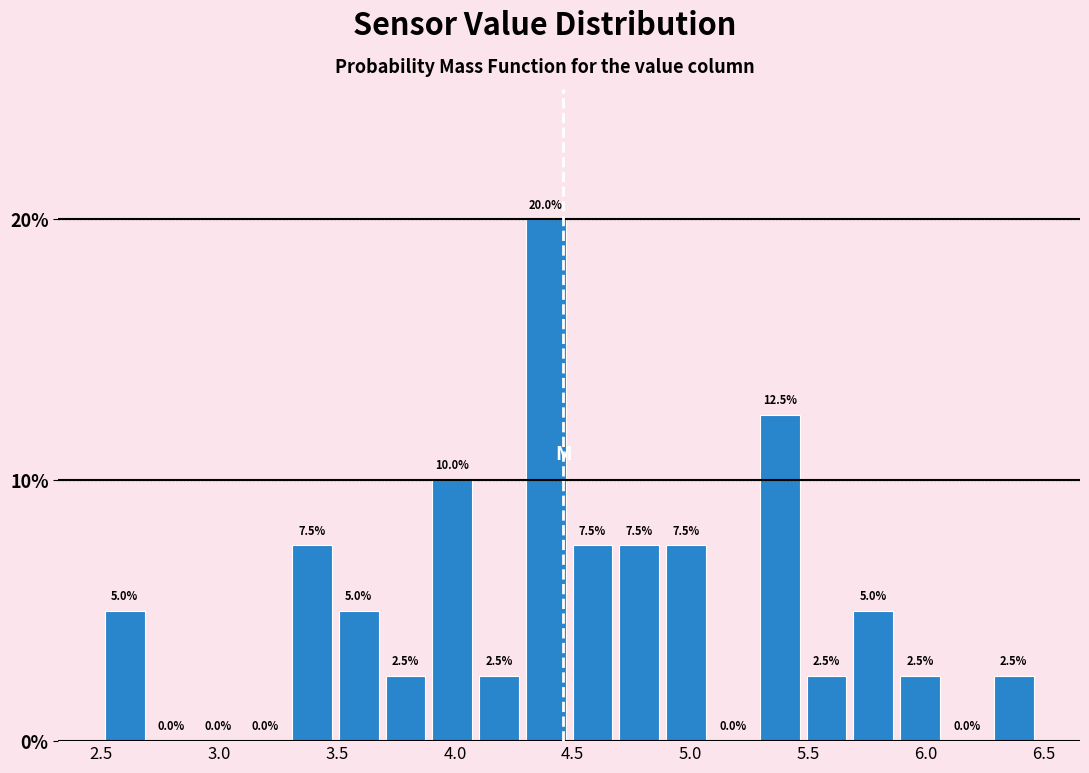

Read against the x-axis, roughly where is the centre of the tallest bar?

4.40